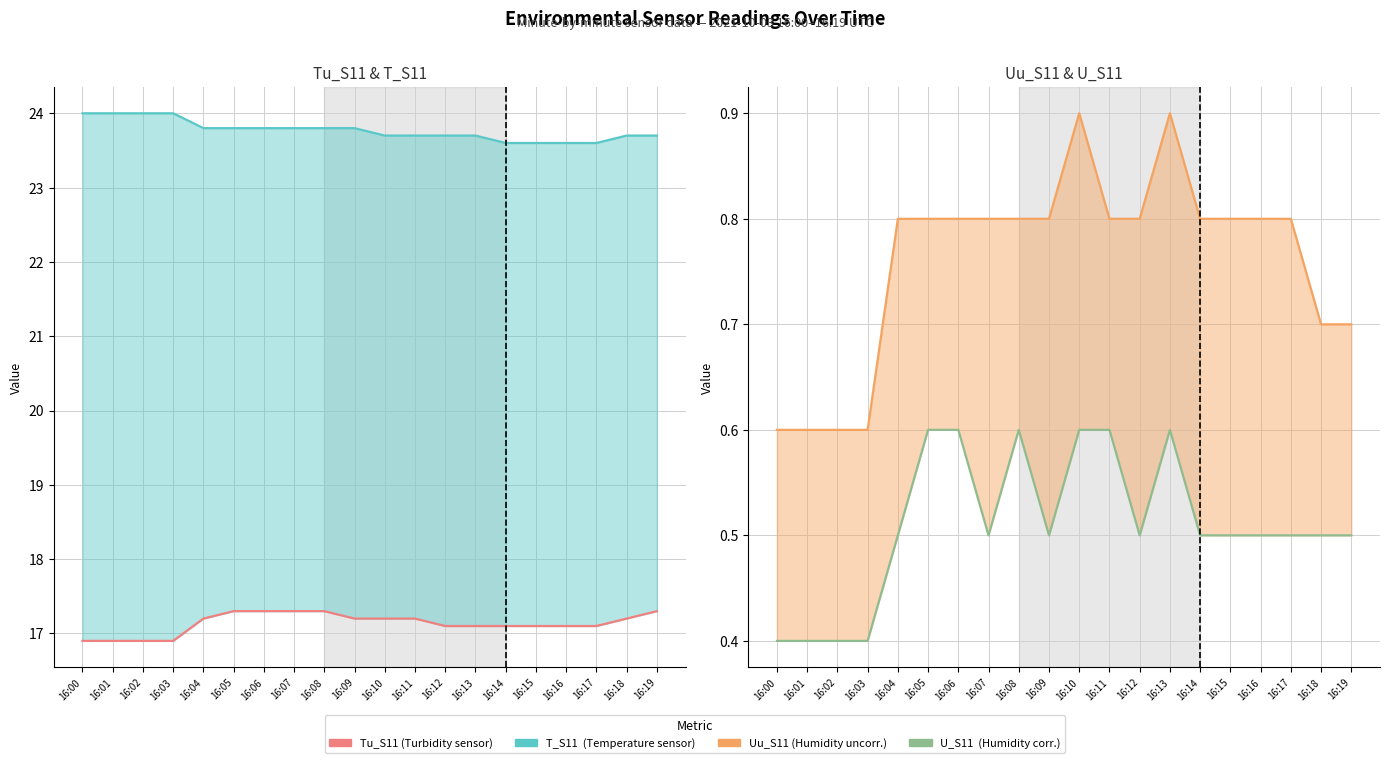

The value of T_S11 at 16:02 is 34.3. True or false?

False